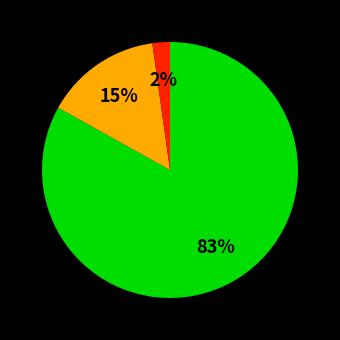

Is there any slice that represents more than half of the pie?

Yes